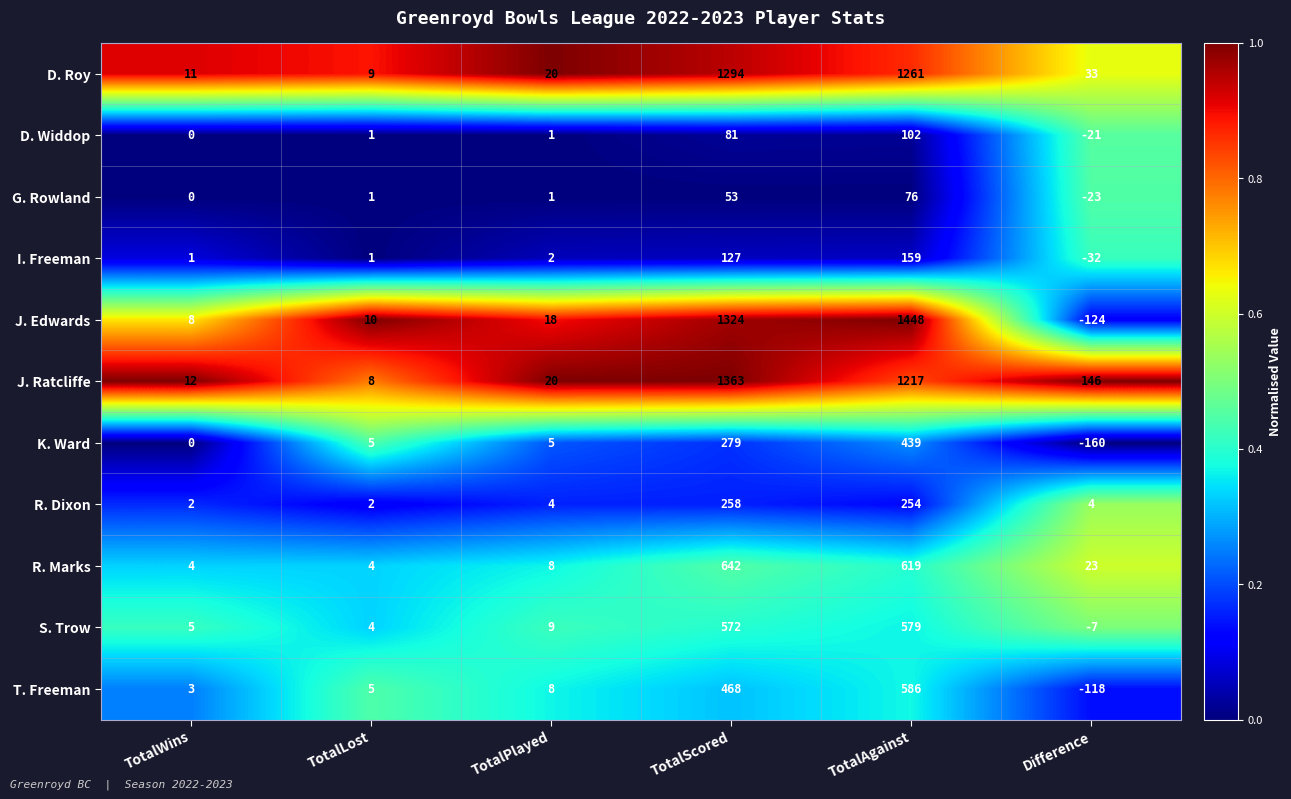

Is the value of T. Freeman at Difference greater than the value of R. Marks at TotalScored?

No